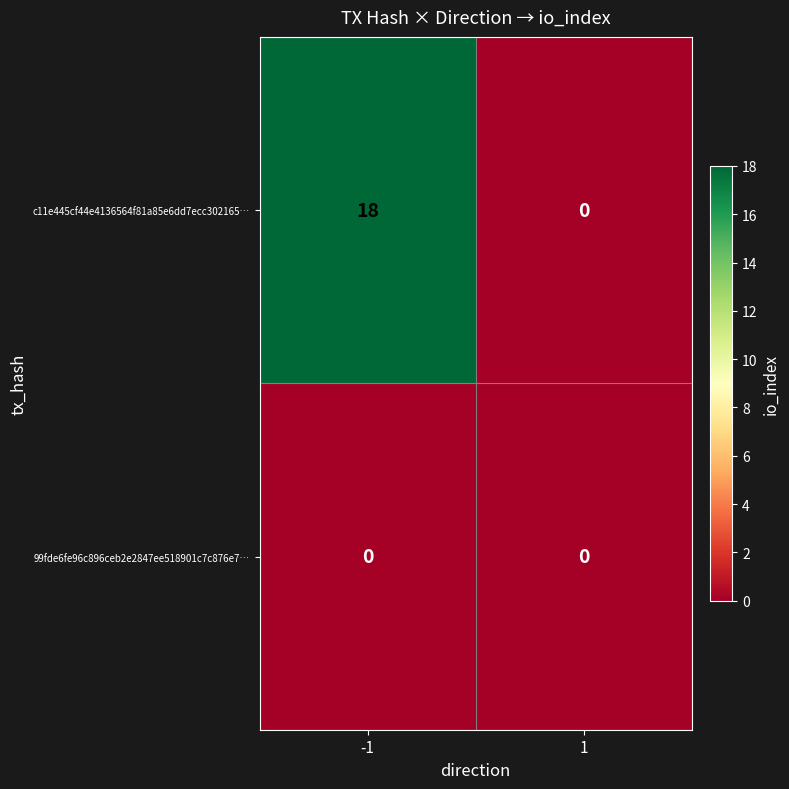

Rank the series at -1 from lowest to highest value.

99fde6fe96c896ceb2e2847ee518901c7c876e7…, c11e445cf44e4136564f81a85e6dd7ecc302165…